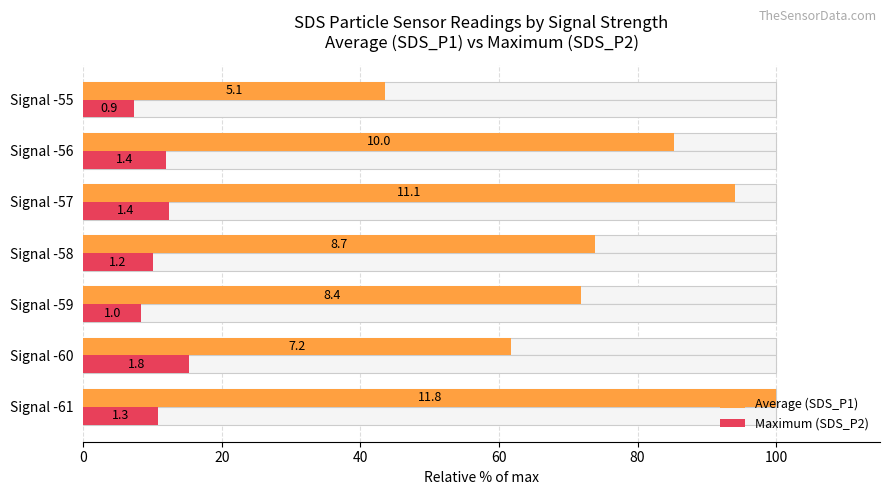

Which series changed the most between Signal -61 and Signal -60?

Average (SDS_P1)